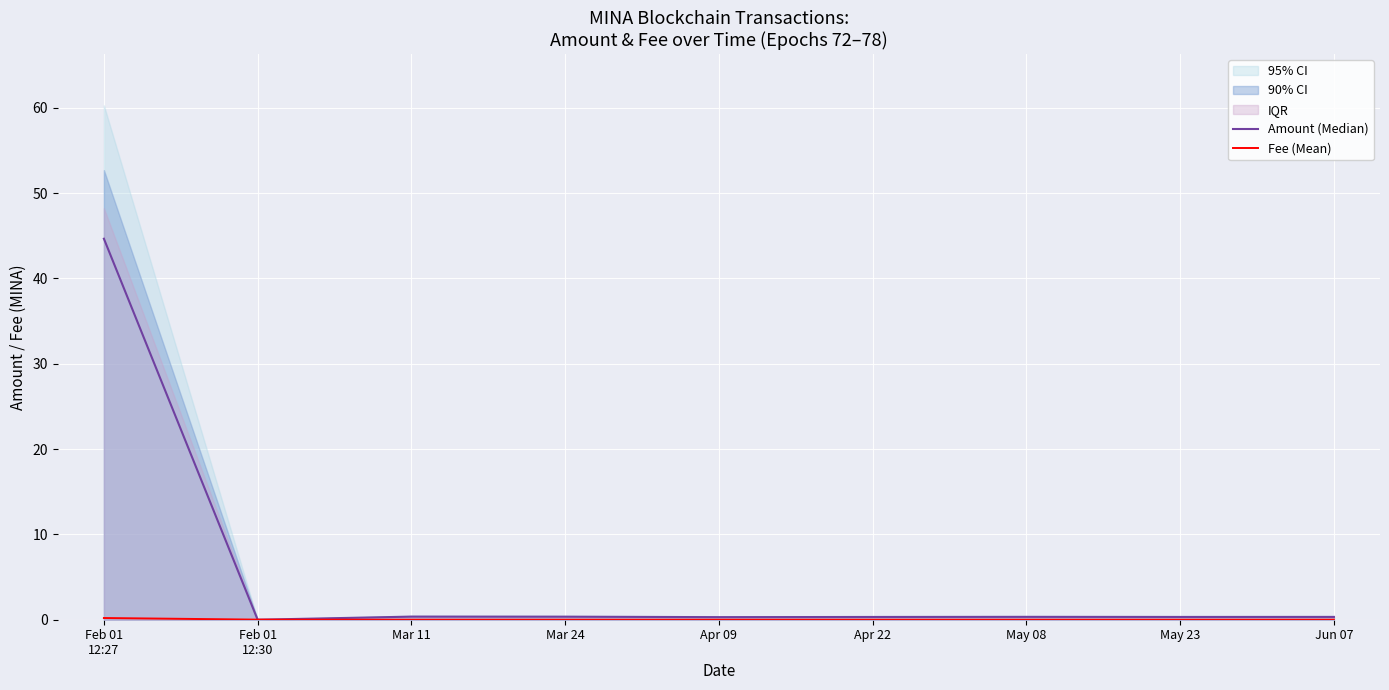

At Apr 22, list the series in order from largest to smallest.

Amount (Median), Fee (Mean)